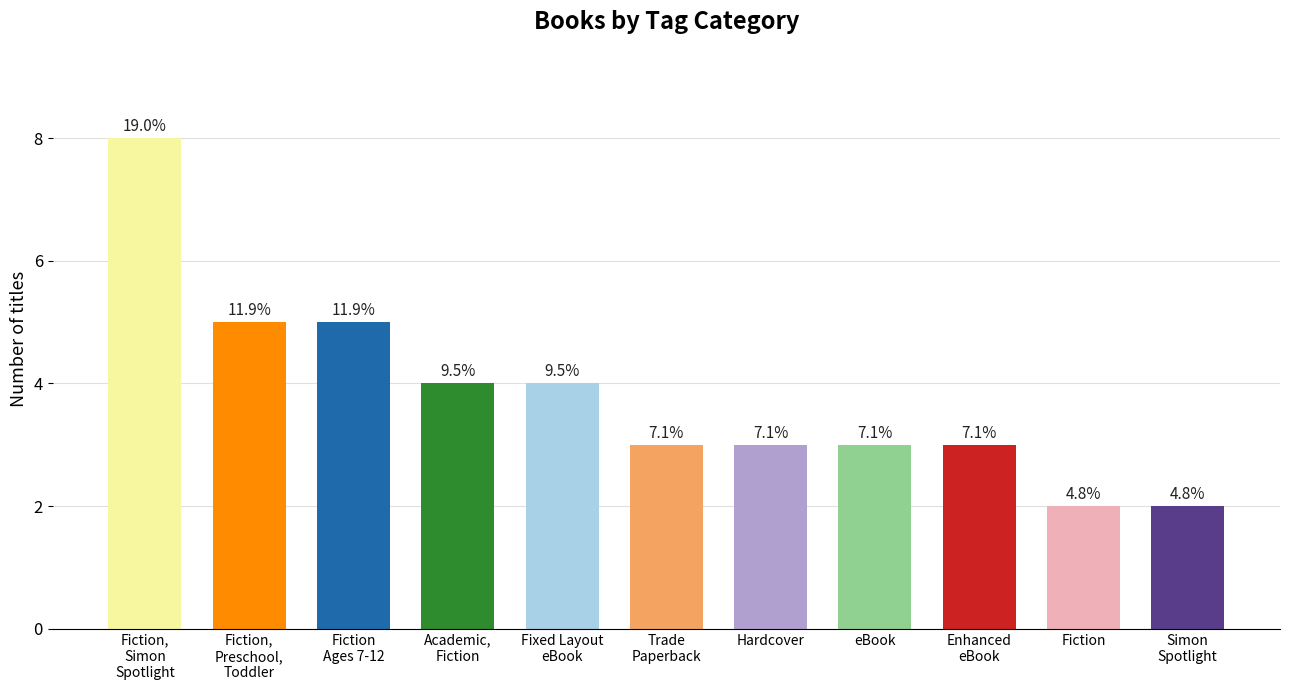

Is it true that the value at eBook is 3?

True